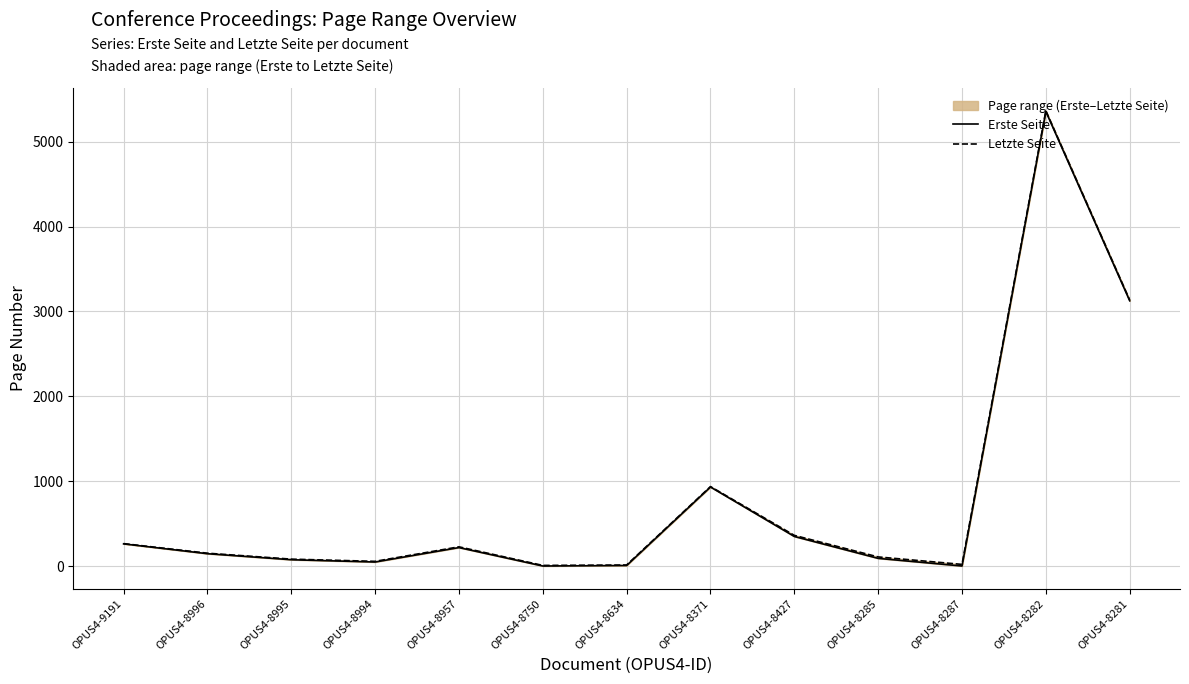

Is the value of Letzte Seite at OPUS4-8287 greater than the value of Erste Seite at OPUS4-8427?

No